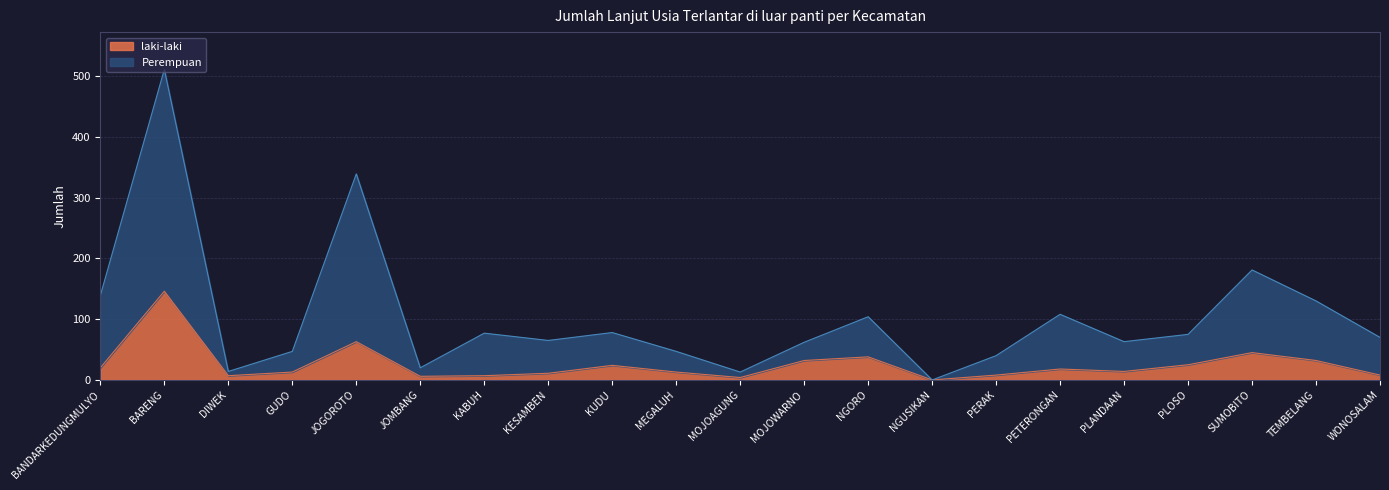

How many values in the Perempuan series exceed 70?

10